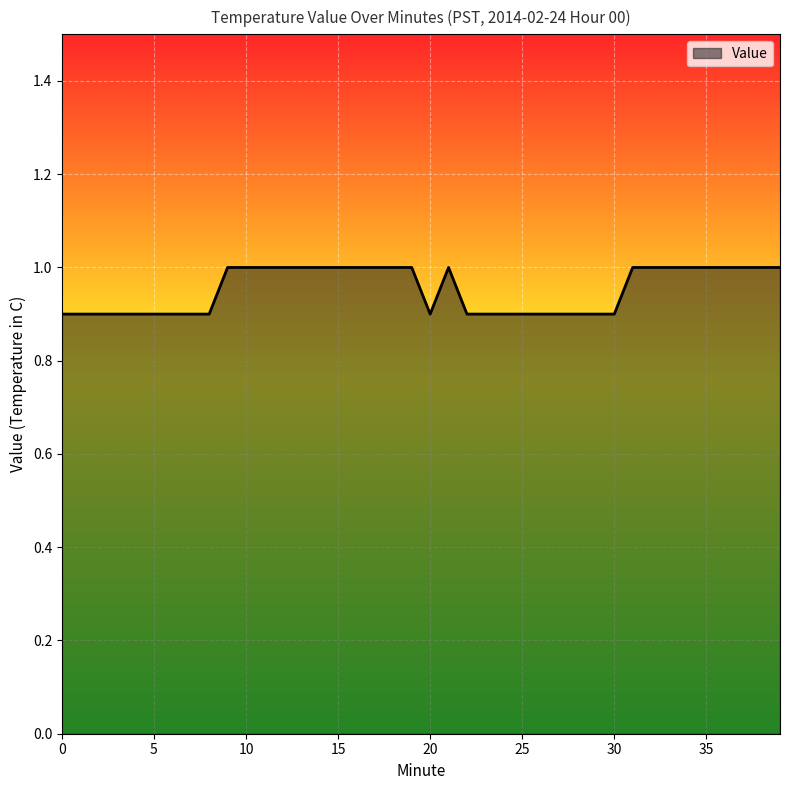

What is the greatest value displayed?

1.0